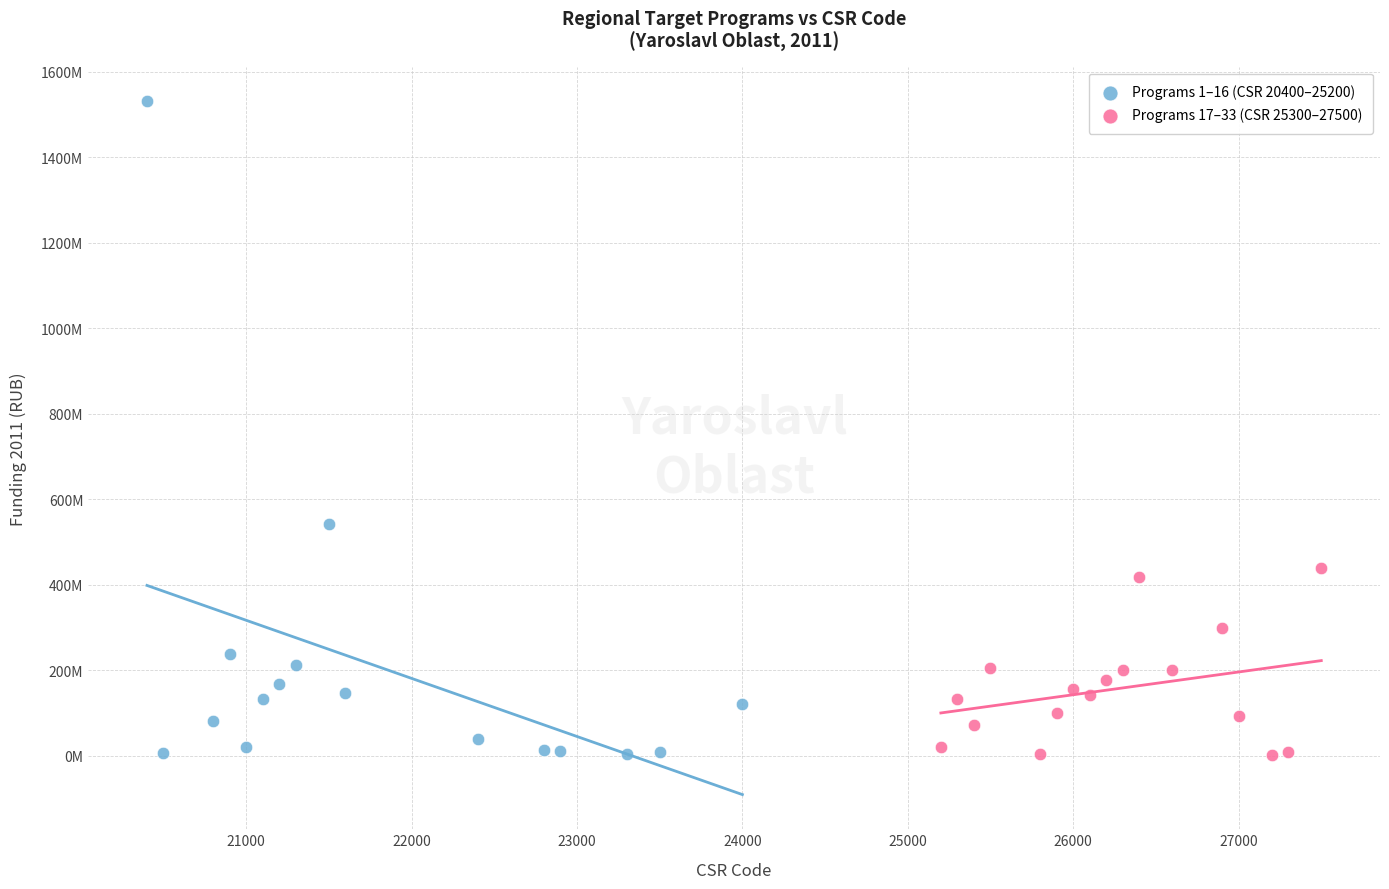

Which series has the largest Y range (max minus min)?

Programs 1–16 (CSR 20400–25200)